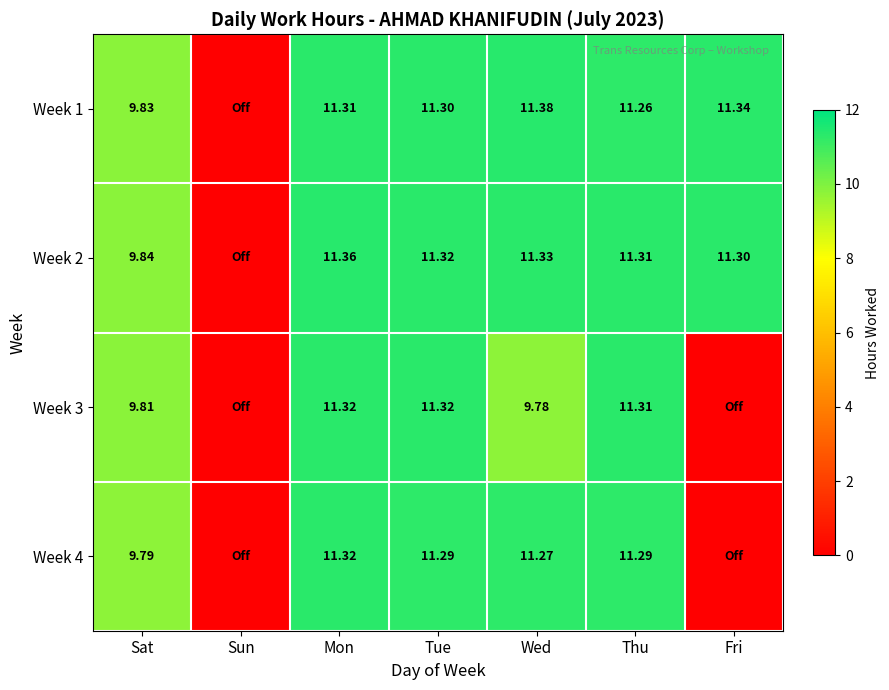

Is the value of Week 3 at Wed greater than the value of Week 1 at Thu?

No